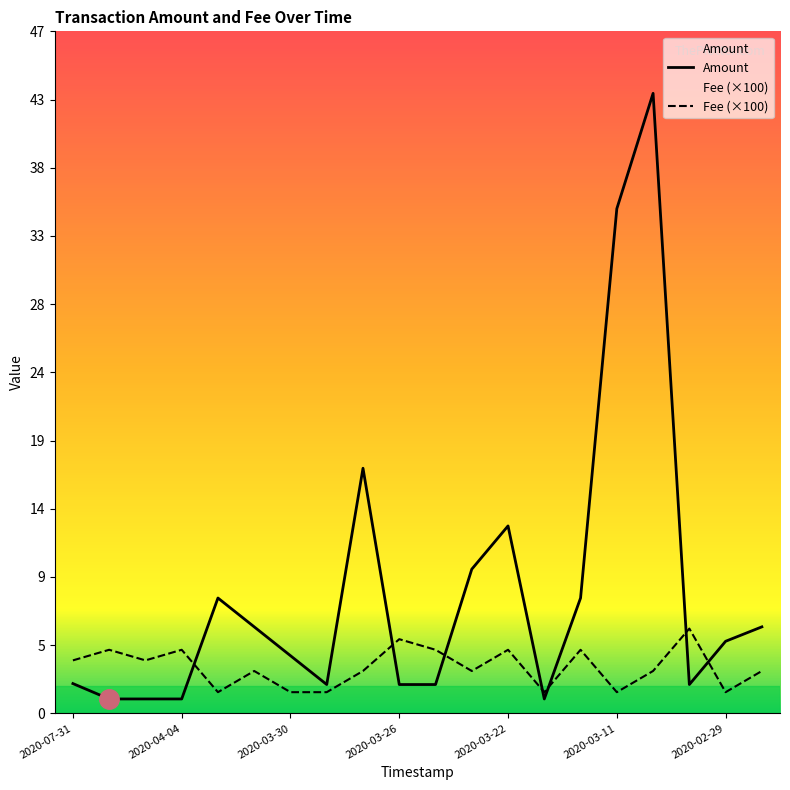

Where do Amount and Fee first cross each other?

2020-04-04 and 2020-03-31